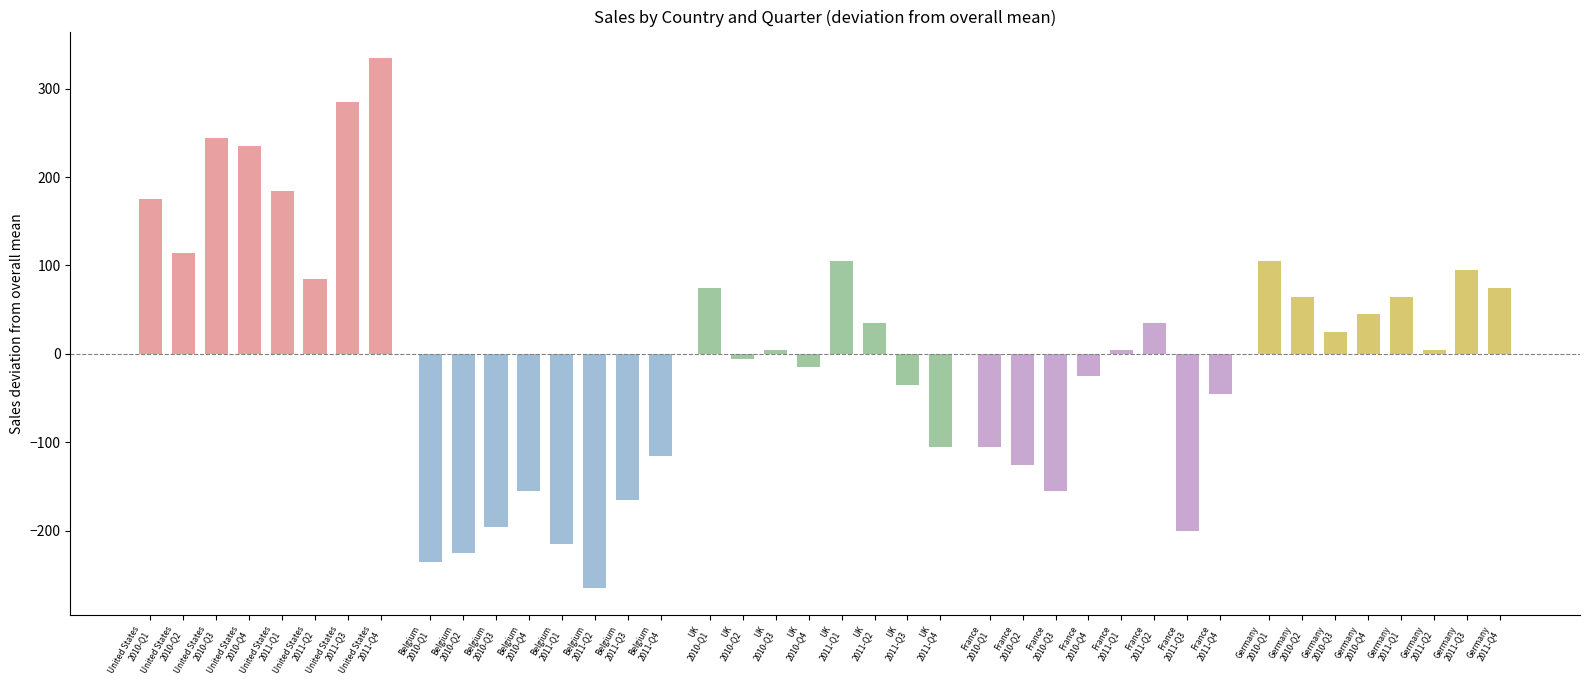

What is the difference between the maximum and minimum values in the Belgium series?

150